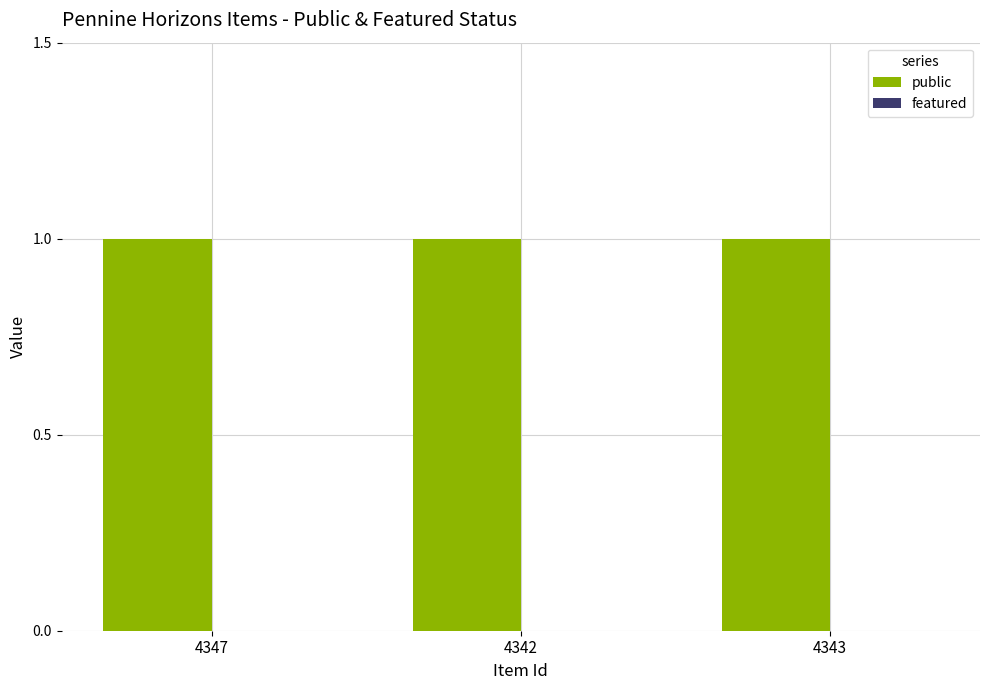

How many bars are there in each group?

2